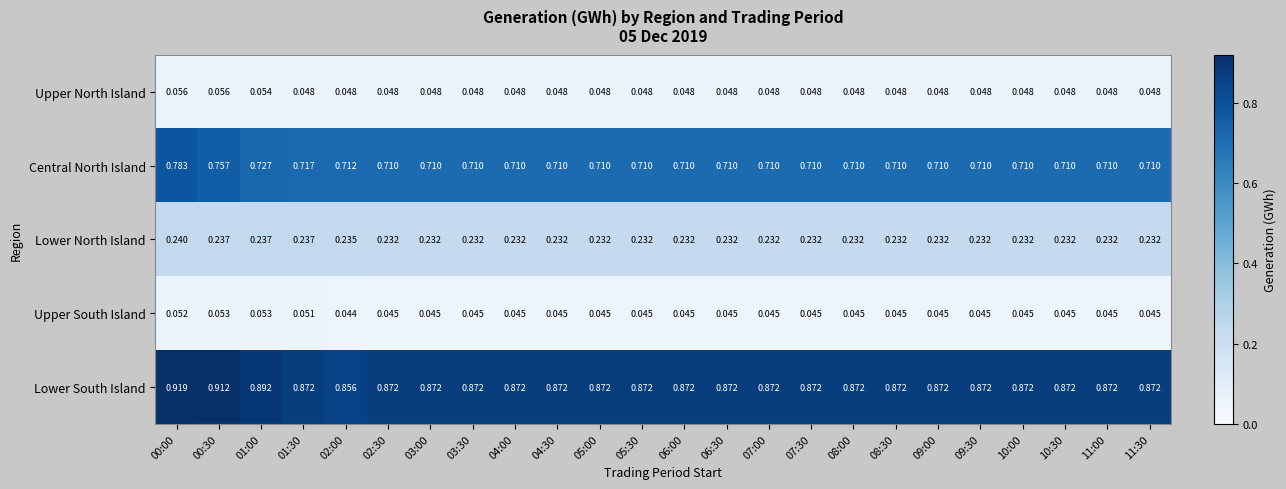

Which series has the largest range (max minus min)?

Central North Island